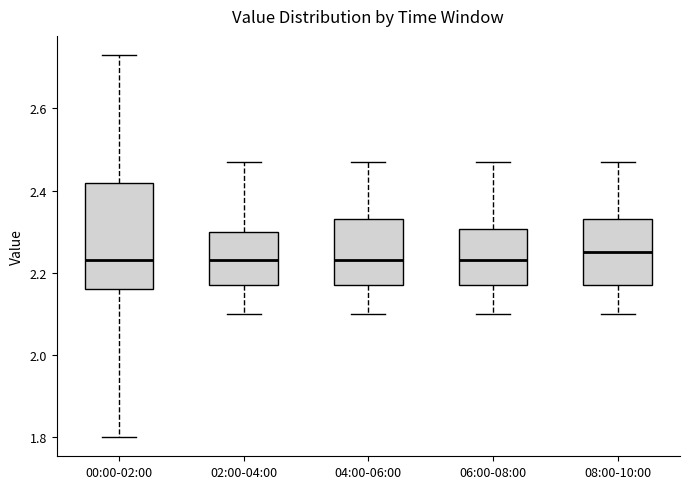

Reading left to right, transcribe this box plot: for each box, give where its median line is, the range the box spans, and where its two whiskers end, as read against the y-axis. The values are not printed on the chart, so give them approximately, as read against the axis.

00:00-02:00: median 2.24, box 2.16 to 2.42, whiskers 1.80 to 2.74
02:00-04:00: median 2.24, box 2.18 to 2.30, whiskers 2.10 to 2.48
04:00-06:00: median 2.24, box 2.18 to 2.34, whiskers 2.10 to 2.48
06:00-08:00: median 2.24, box 2.18 to 2.30, whiskers 2.10 to 2.48
08:00-10:00: median 2.26, box 2.18 to 2.34, whiskers 2.10 to 2.48